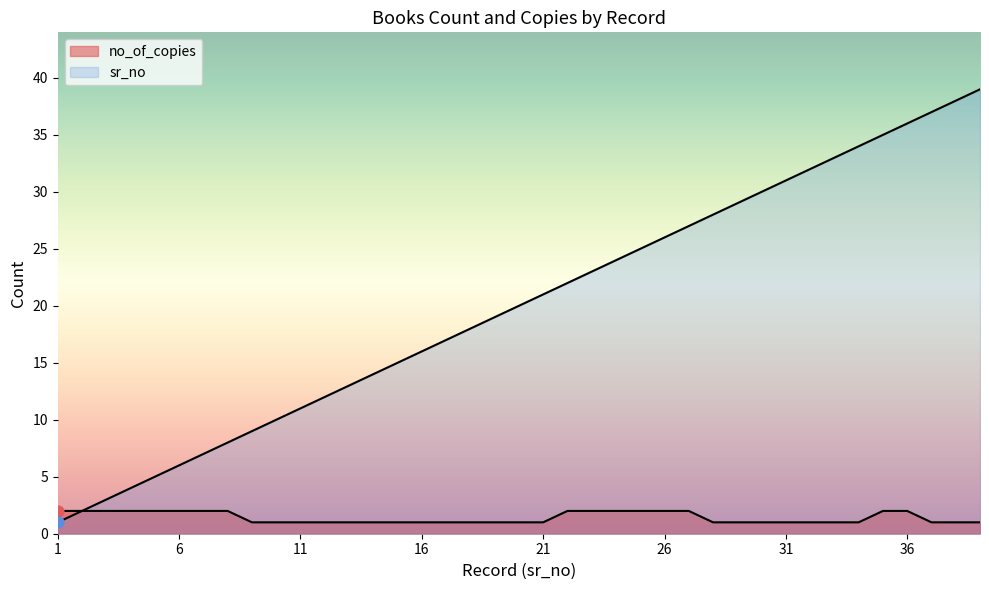

Is the value of sr_no at 12 greater than the value of no_of_copies at 9?

Yes